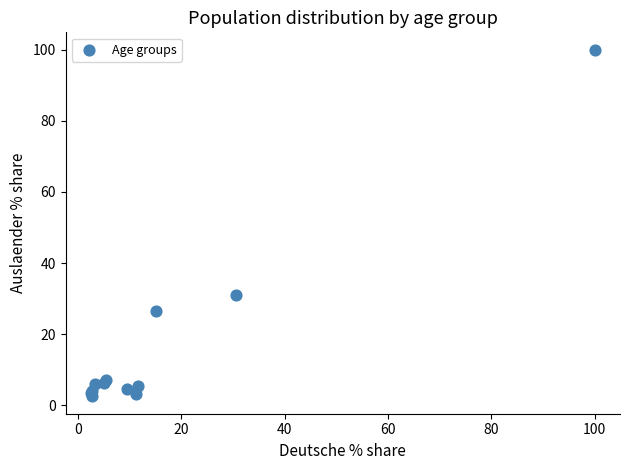

What Y value in the scatter plot is closest to 51?

30.9